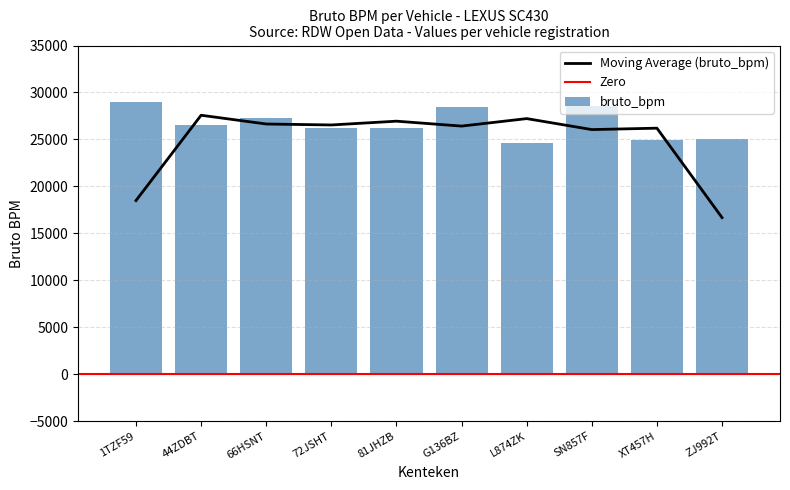

What is the value of the 9th bar from the left?

24960